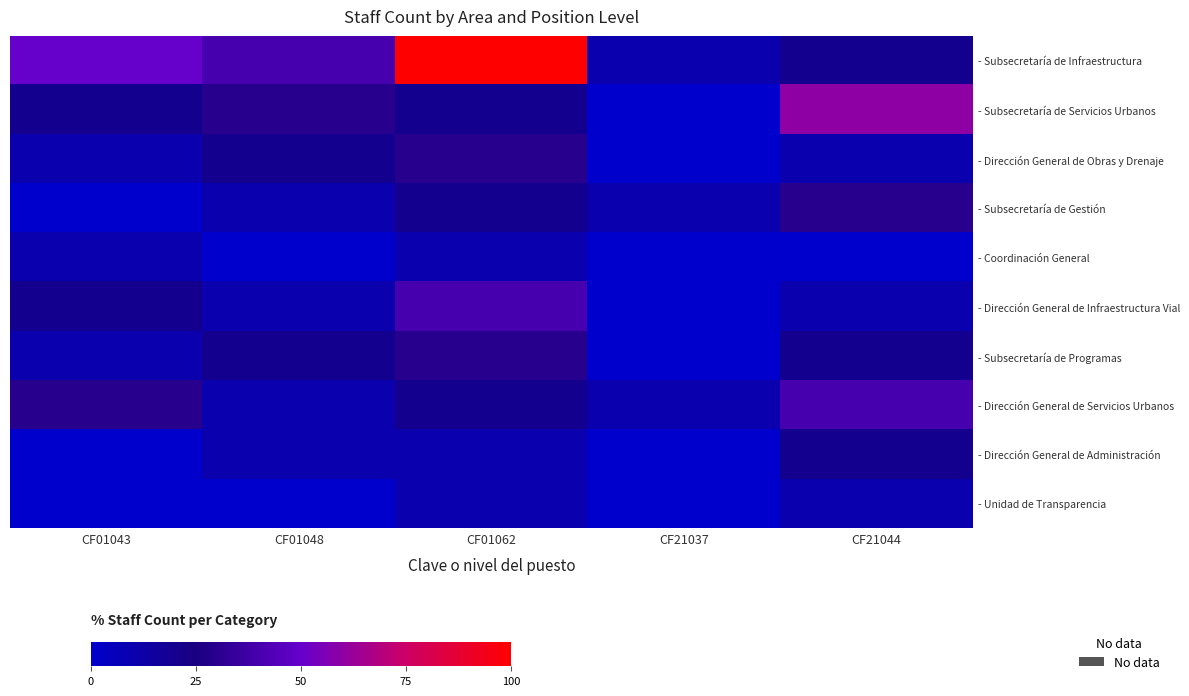

Which series has the largest range (max minus min)?

- Subsecretaría de Infraestructura